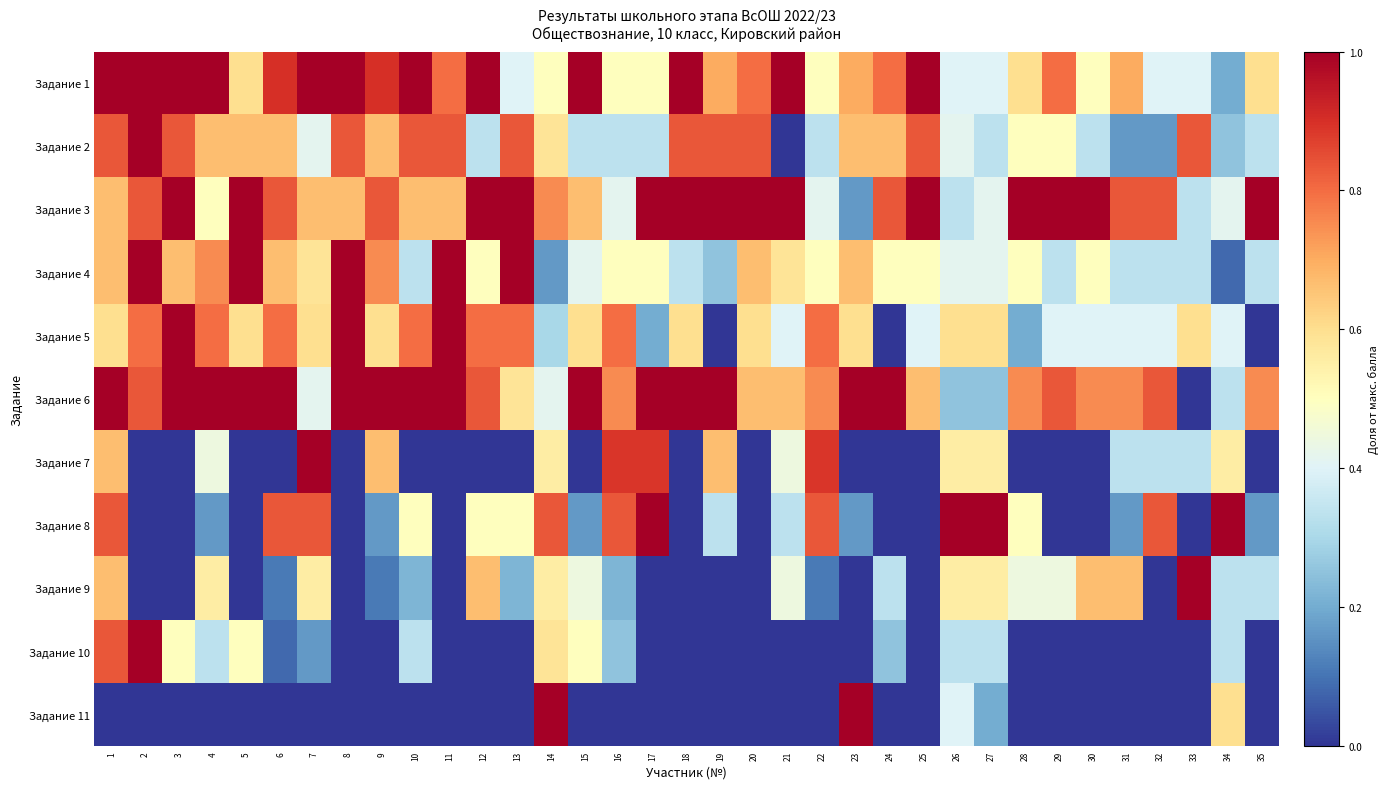

What is the total value across all series at 12?

5.6